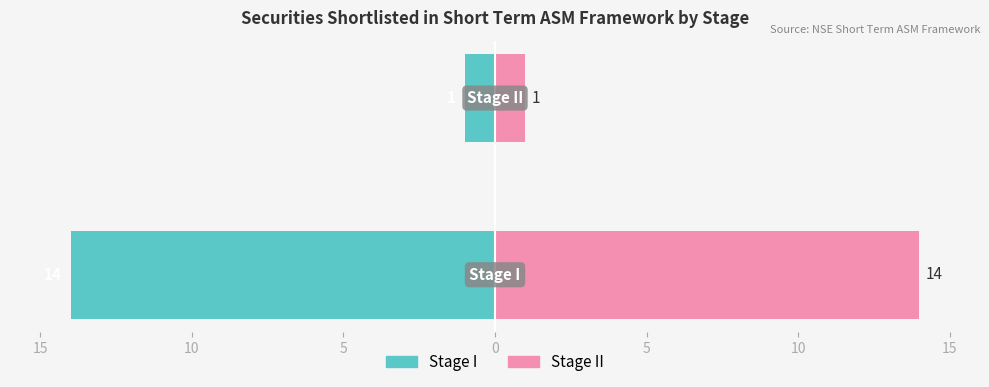

Are the bars horizontal?

Yes